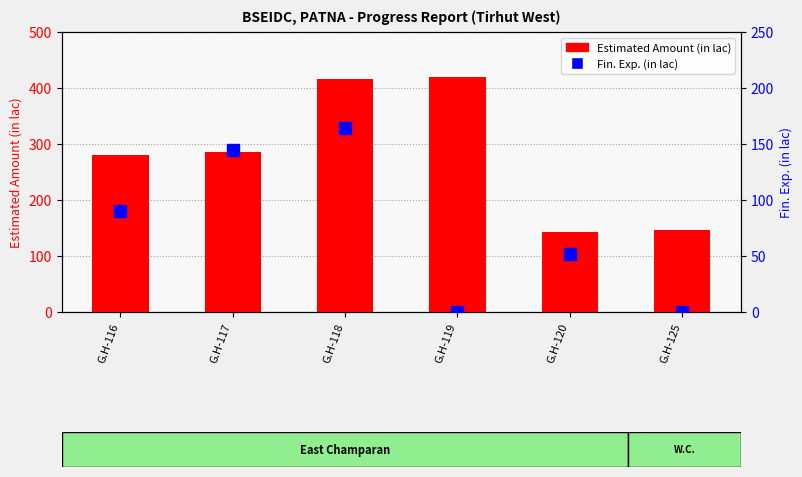

Which category has the highest value in the Estimated Amount (in lac) series?

G.H-119